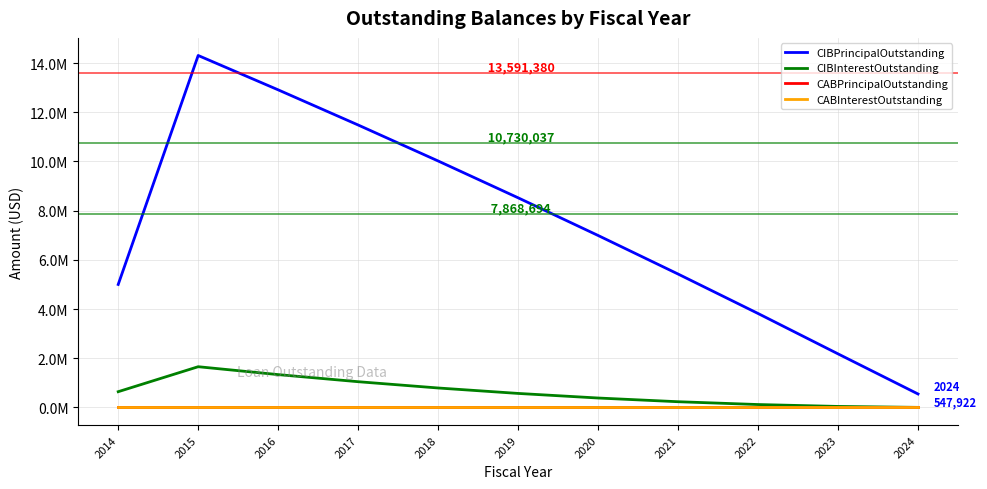

Is this an area chart (filled region under the line)?

No